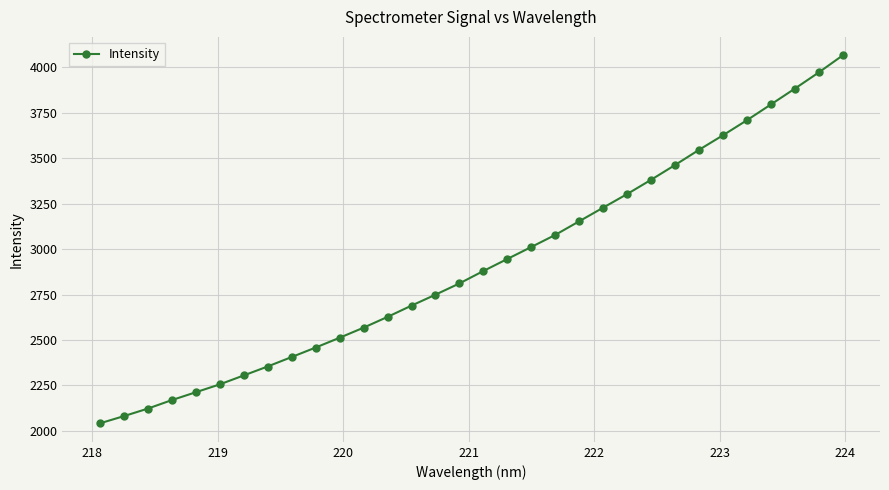

What is the smallest value displayed?

2040.9